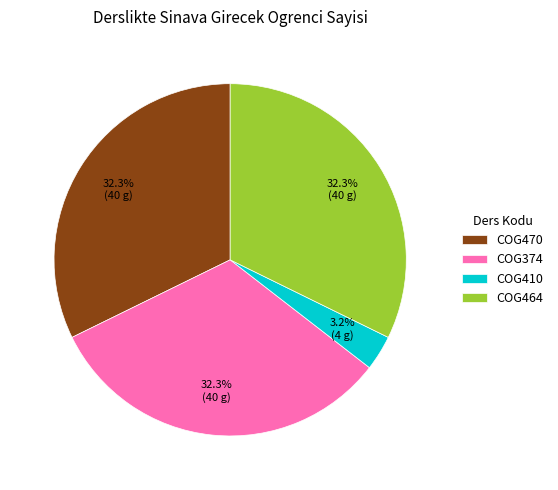

What is the smallest slice in the pie chart?

COG410